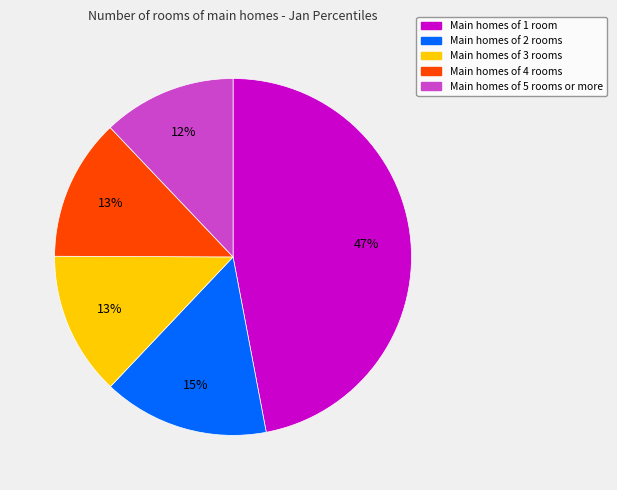

To the nearest percent, what is the difference between the largest and smallest slice percentages?

35%